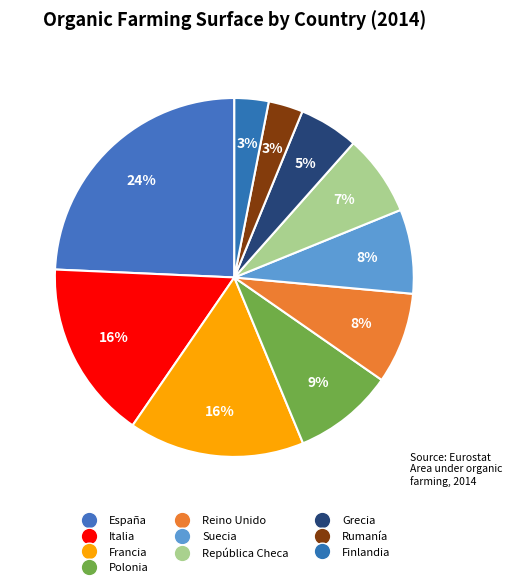

How many slices are in this pie chart?

10